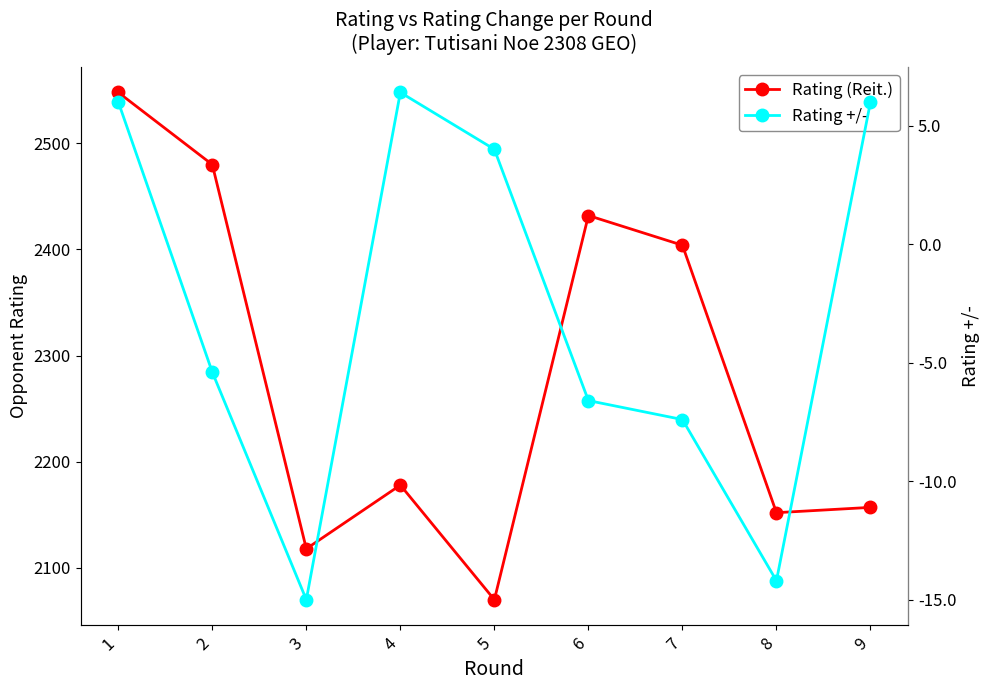

Is it true that Rating +/- equals -14.2 at 8?

True